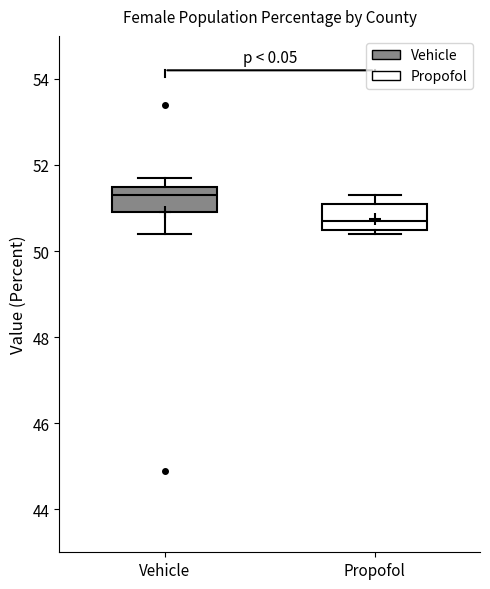

Where is the upper edge of the box for Propofol on the y-axis? The values are not printed on the chart, so give them approximately, as read against the axis.

51.2